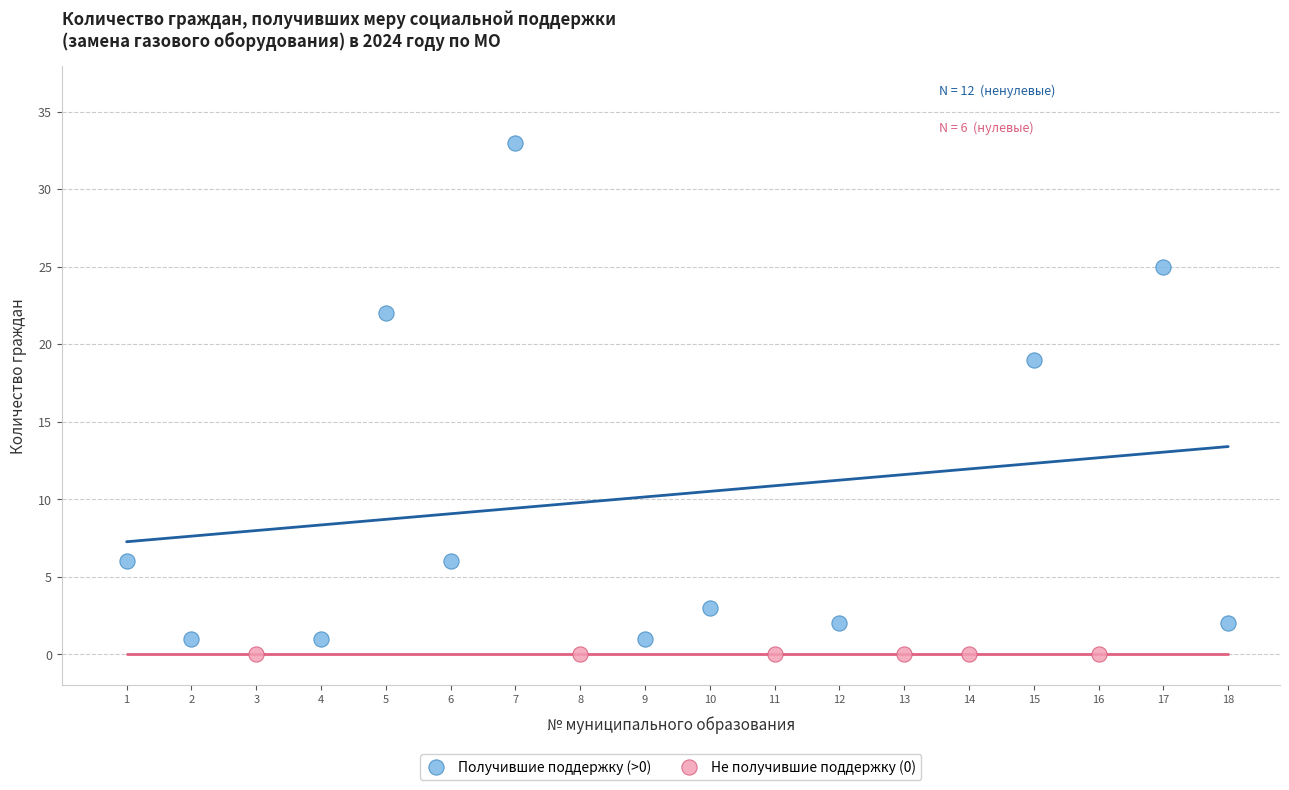

Which series contains the highest Y value?

Получившие поддержку (>0)